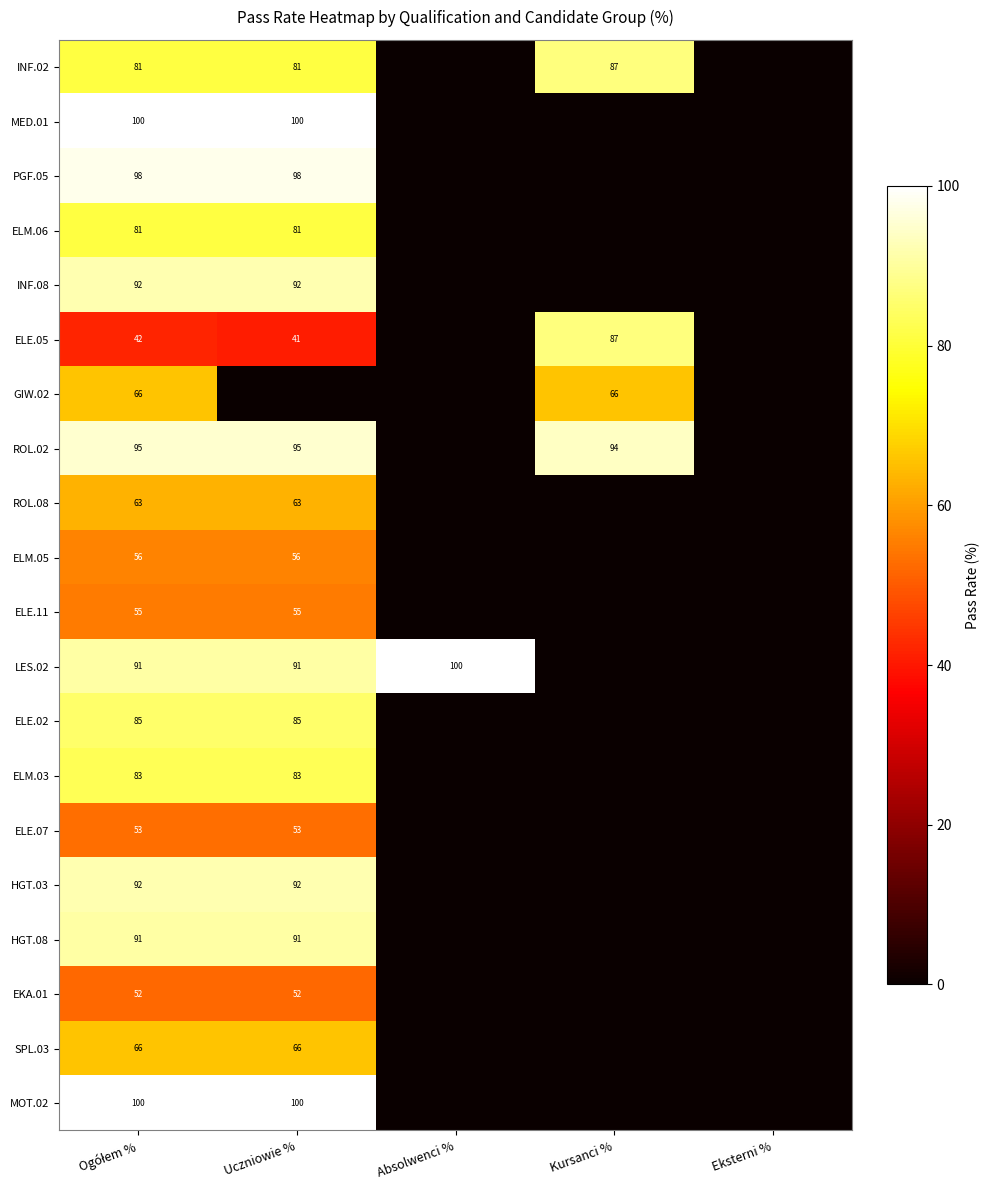

At Kursanci %, list the series in order from largest to smallest.

ROL.02, INF.02, ELE.05, GIW.02, MED.01, PGF.05, ELM.06, INF.08, ROL.08, ELM.05, ELE.11, LES.02, ELE.02, ELM.03, ELE.07, HGT.03, HGT.08, EKA.01, SPL.03, MOT.02